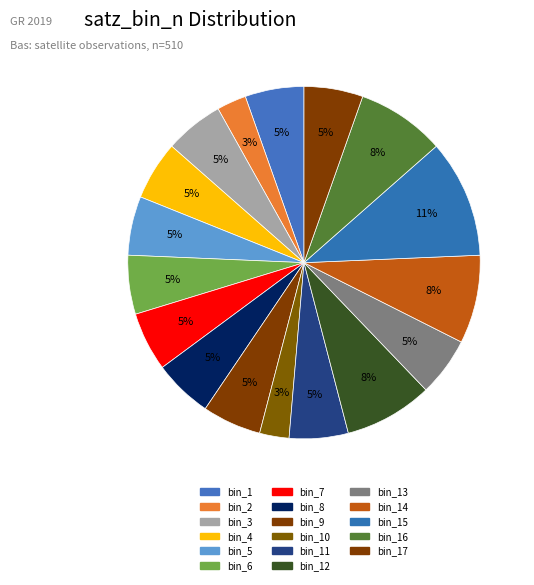

Count the number of slices in the pie.

17